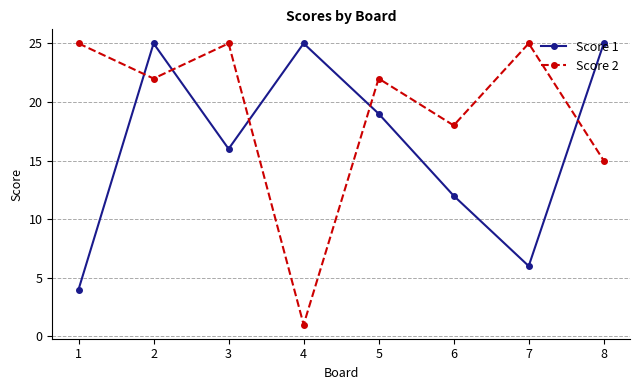

What is the difference between the maximum and minimum values in the Score 2 series?

24